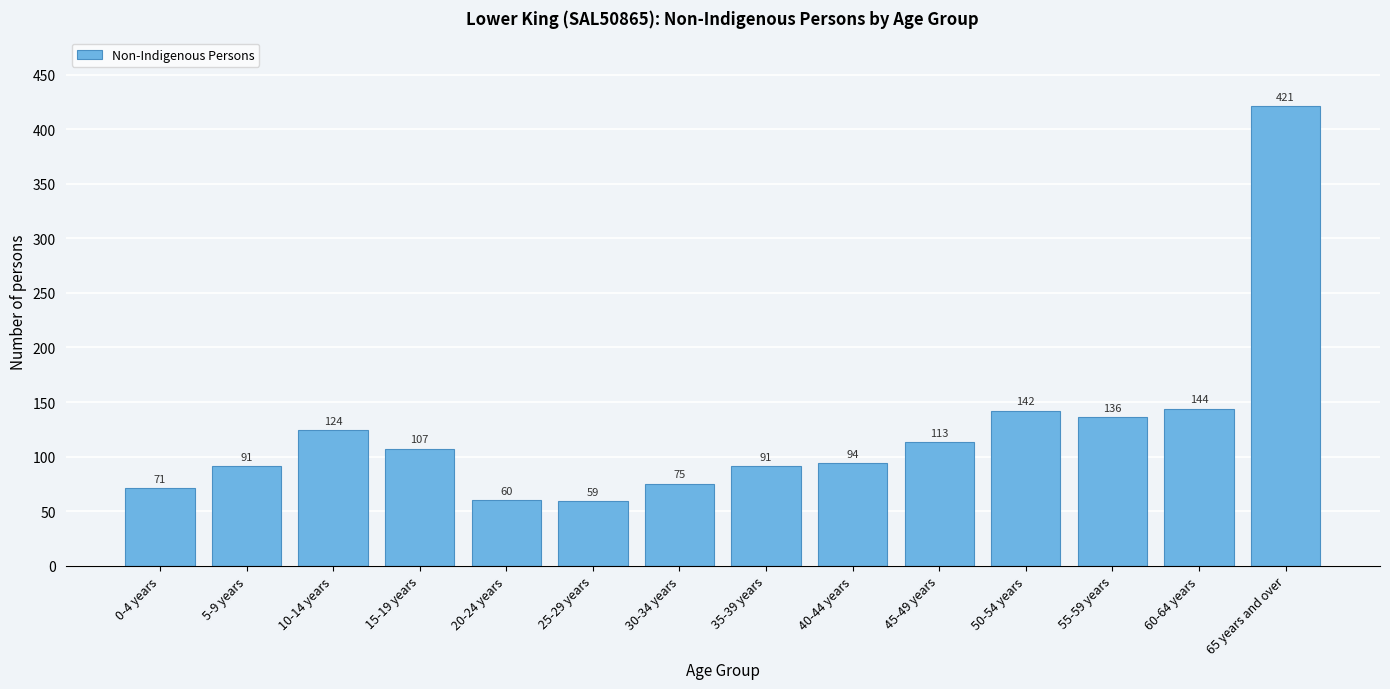

Reading right to left, extract all data points from this chart.

421	144	136	142	113	94	91	75	59	60	107	124	91	71